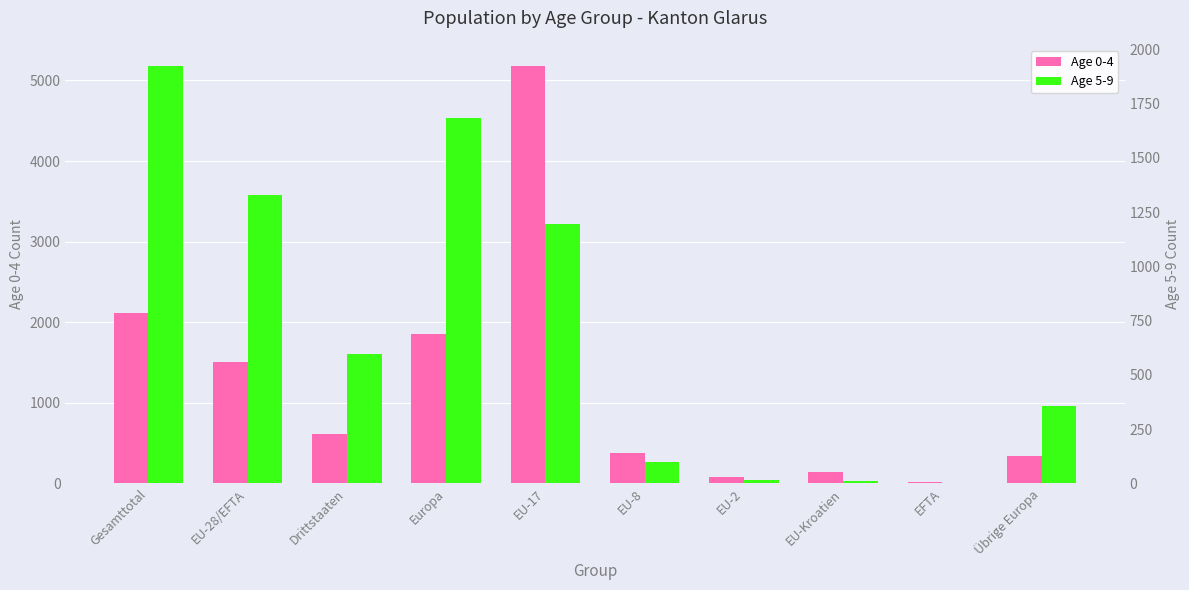

Is the value of Age 5-9 at Gesamttotal greater than the value of Age 0-4 at EU-17?

No